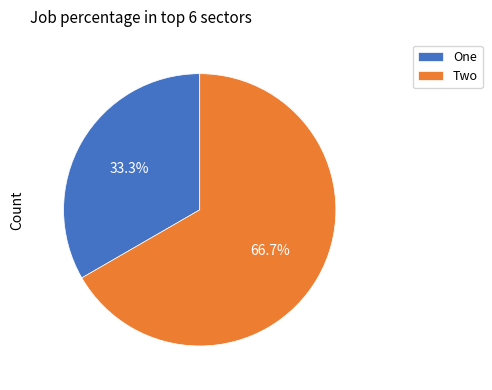

To the nearest percent, what is the combined percentage of Two and One?

100%